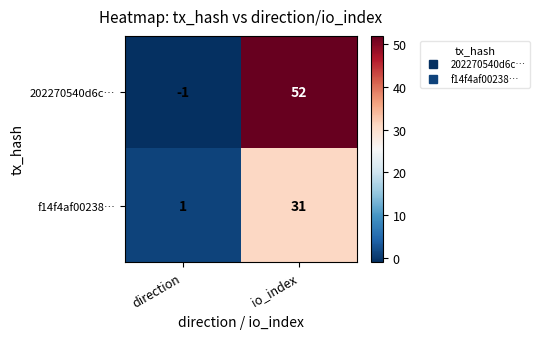

What is the average value of the 202270540d6c… series?

26